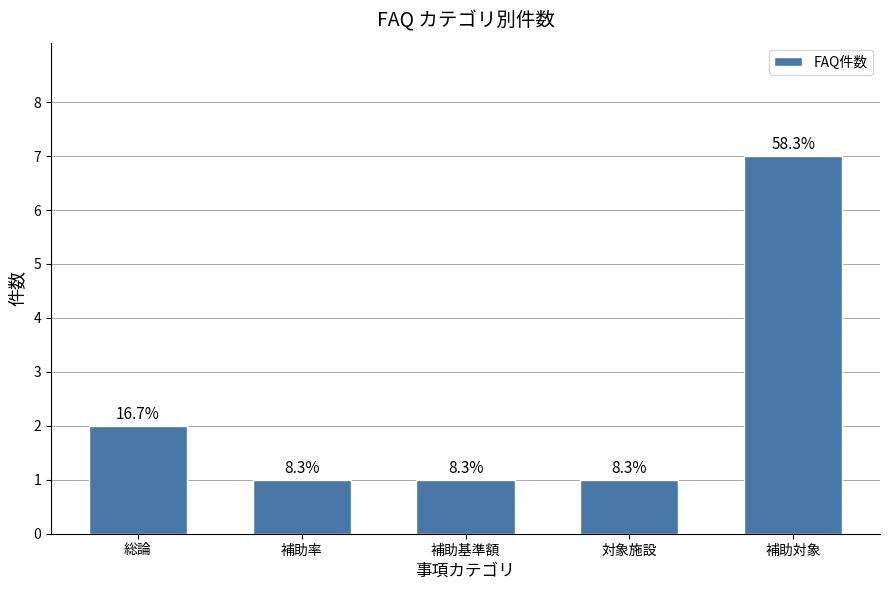

How many bars are there in total?

5